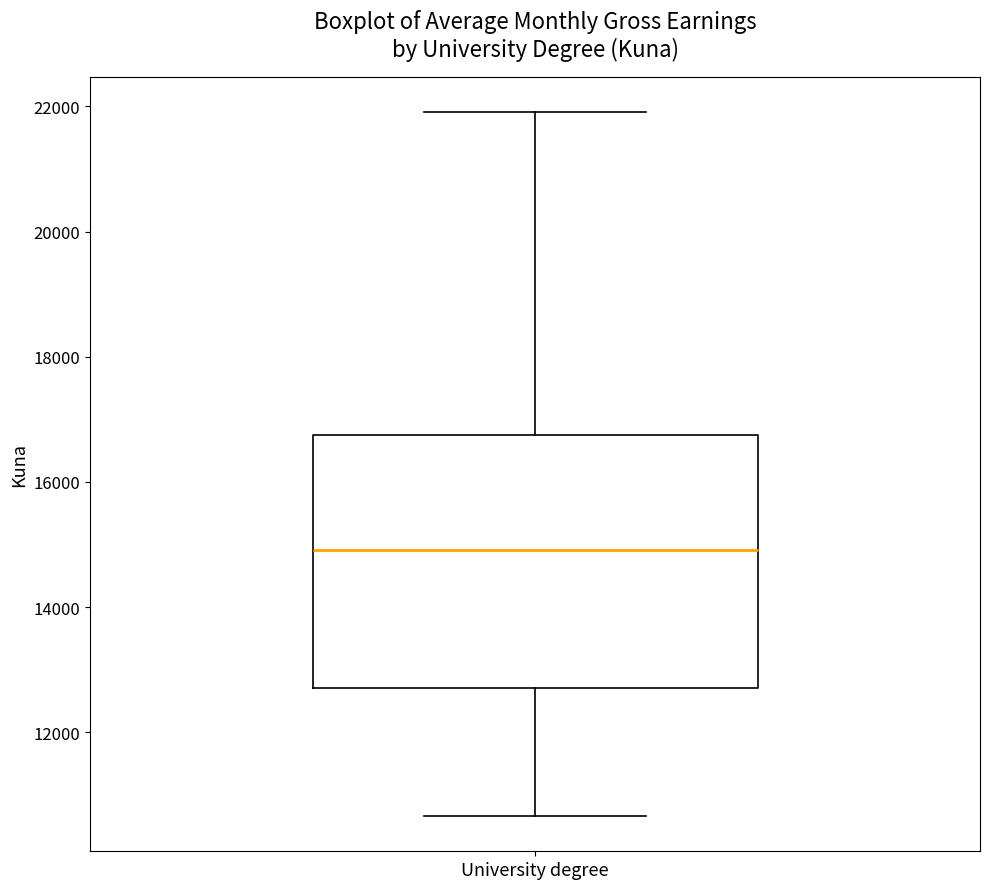

Transcribe this box plot: give where the median line is, the range the box spans, and where the two whiskers end, as read against the y-axis. The values are not printed on the chart, so give them approximately, as read against the axis.

median 15000, box 12800 to 16800, whiskers 10600 to 22000